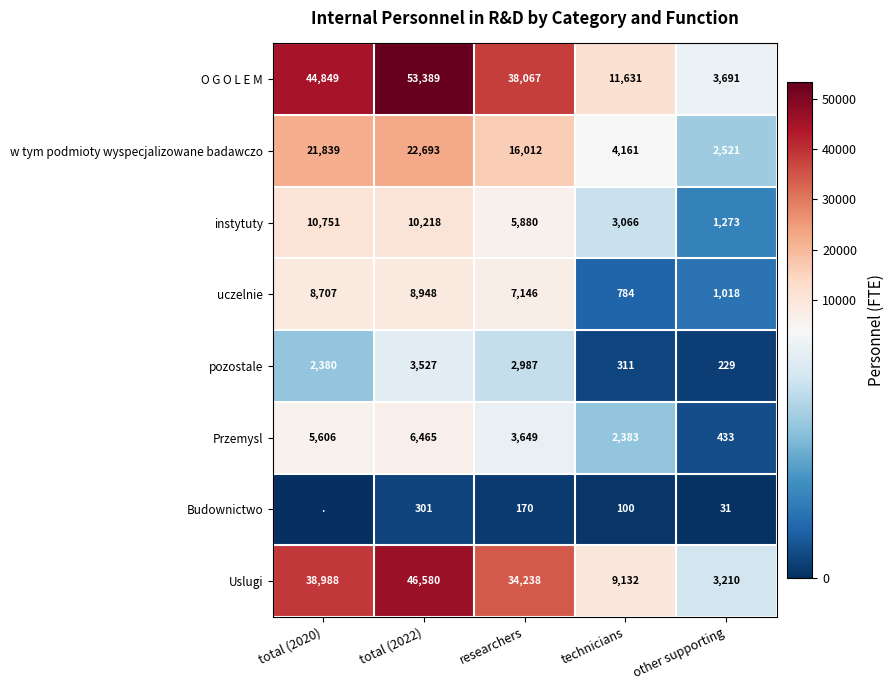

What is the difference between the maximum and minimum values in the uczelnie series?

8164